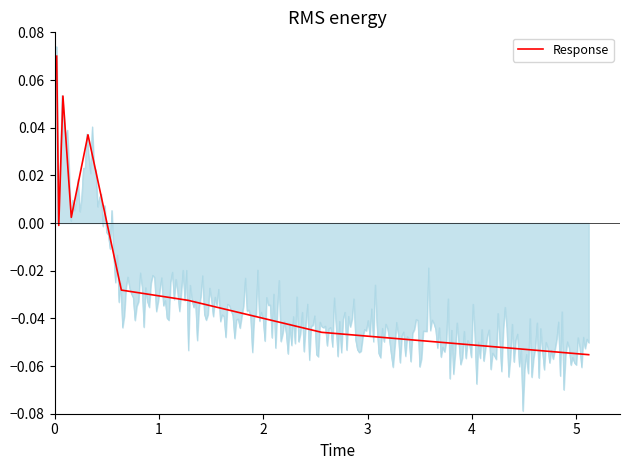

Which has a higher value, 4 or 5?

4